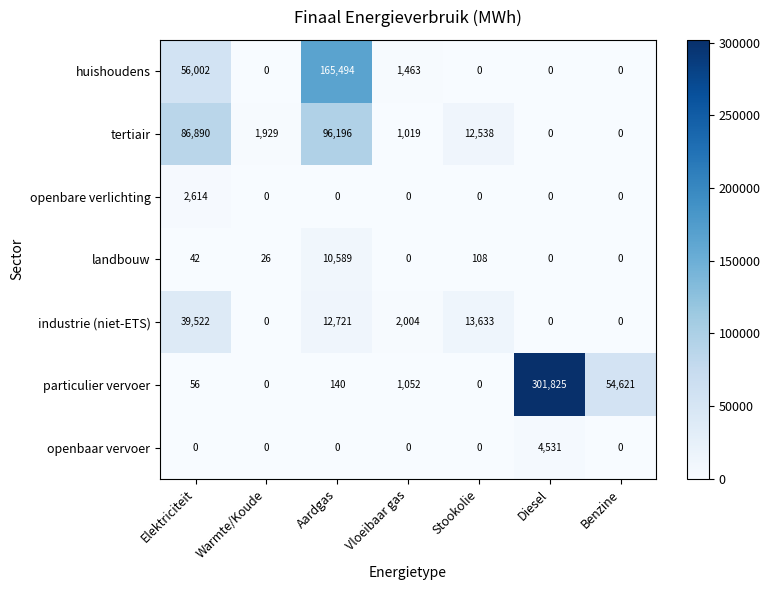

Is it true that openbare verlichting equals -1157 at Vloeibaar gas?

False